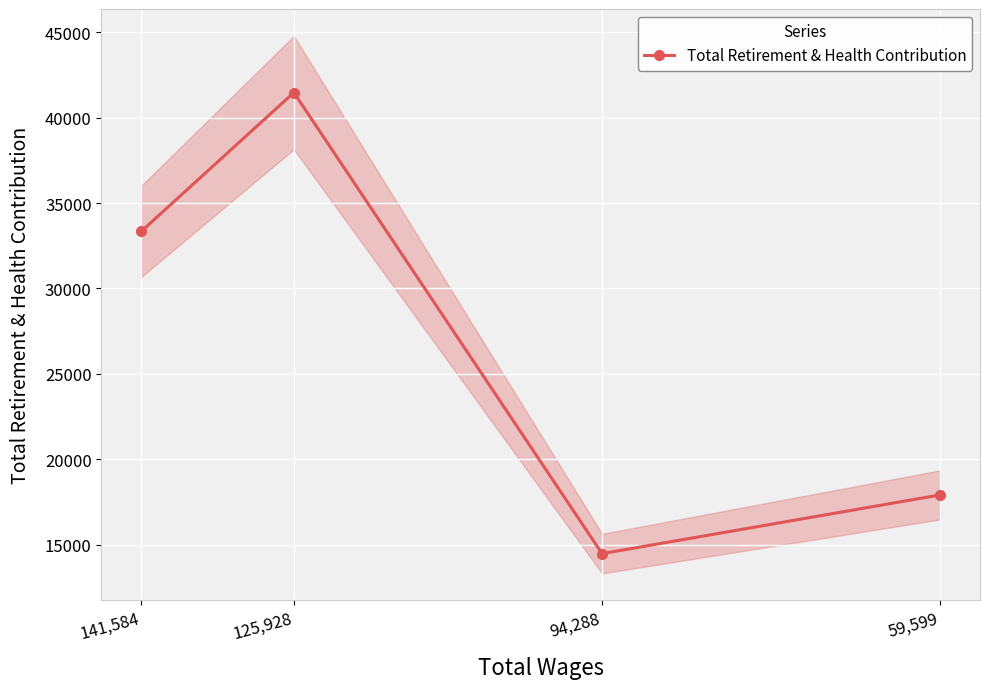

What is the difference between the second highest and minimum values?

18853